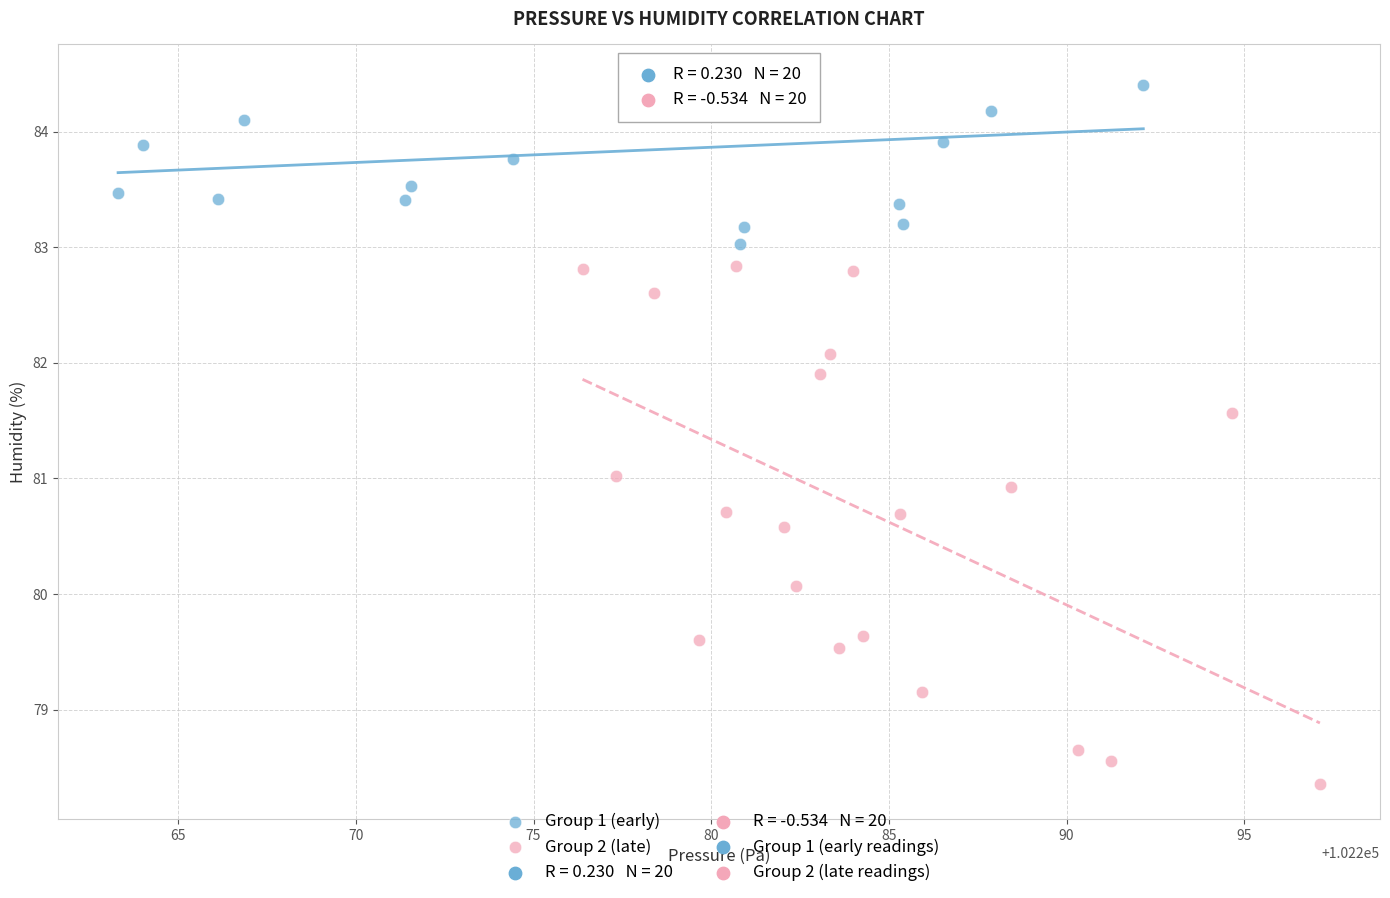

Which series reaches the minimum Y coordinate?

Group 2 (late)